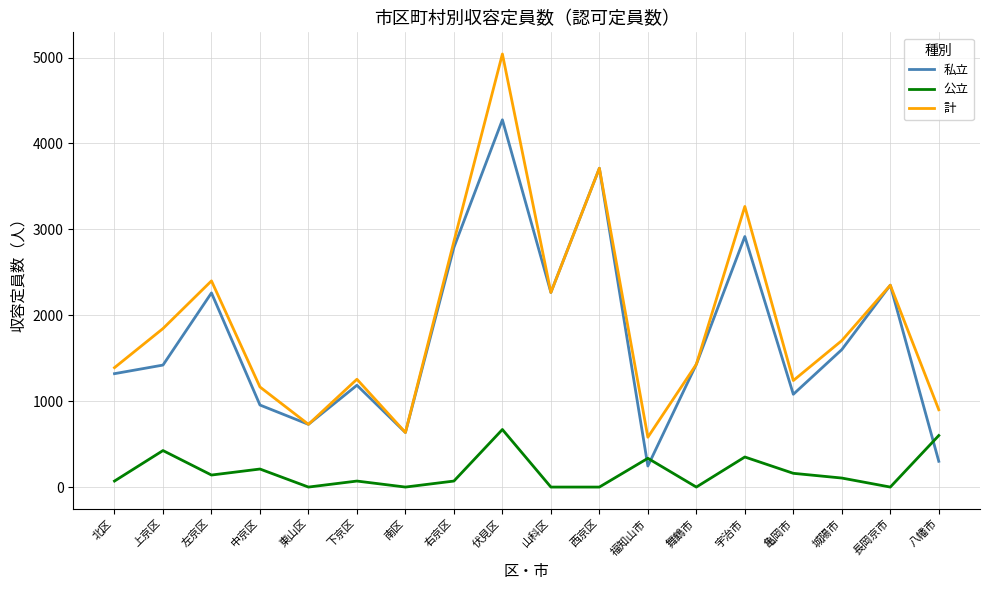

Where does the 公立 series first go above 105?

上京区